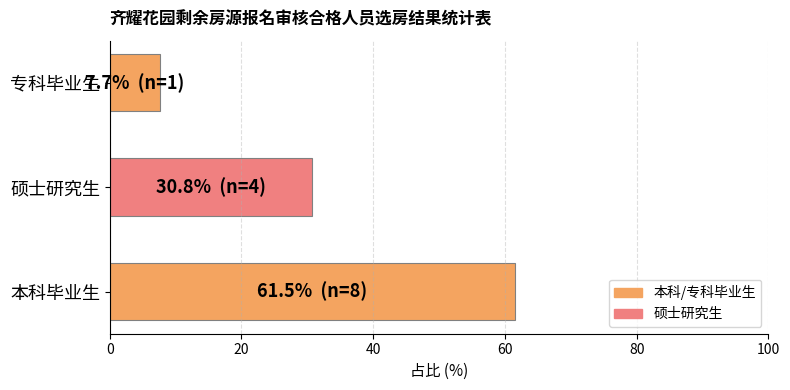

Rank the categories by value from lowest to highest.

专科毕业生, 硕士研究生, 本科毕业生